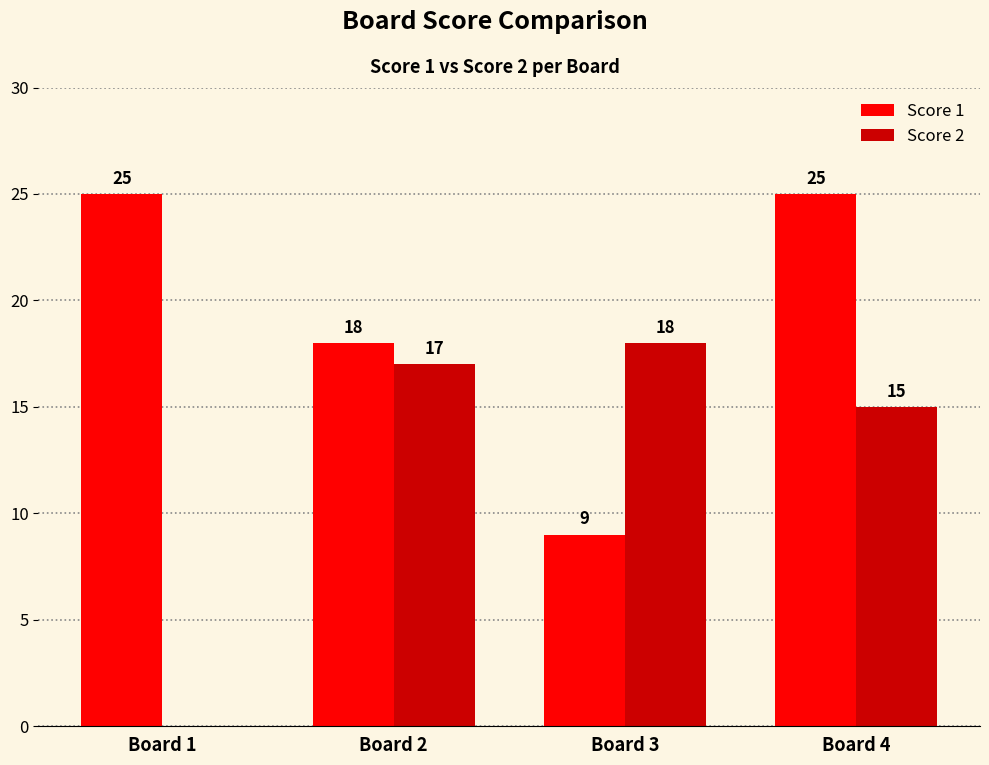

What is the difference between the Score 2 values at Board 3 and Board 2?

1